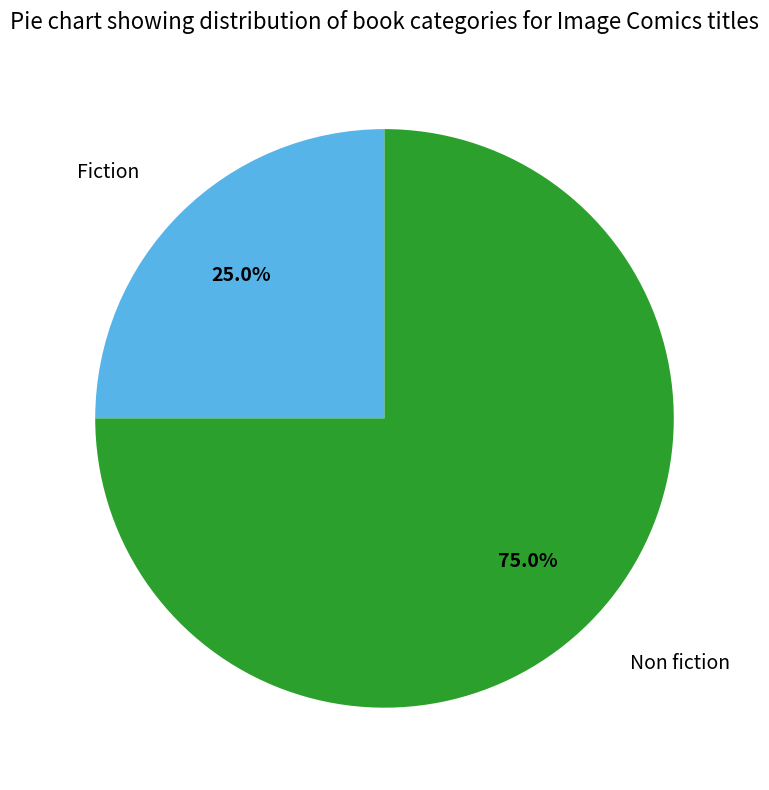

Is there any slice that represents more than half of the pie?

Yes